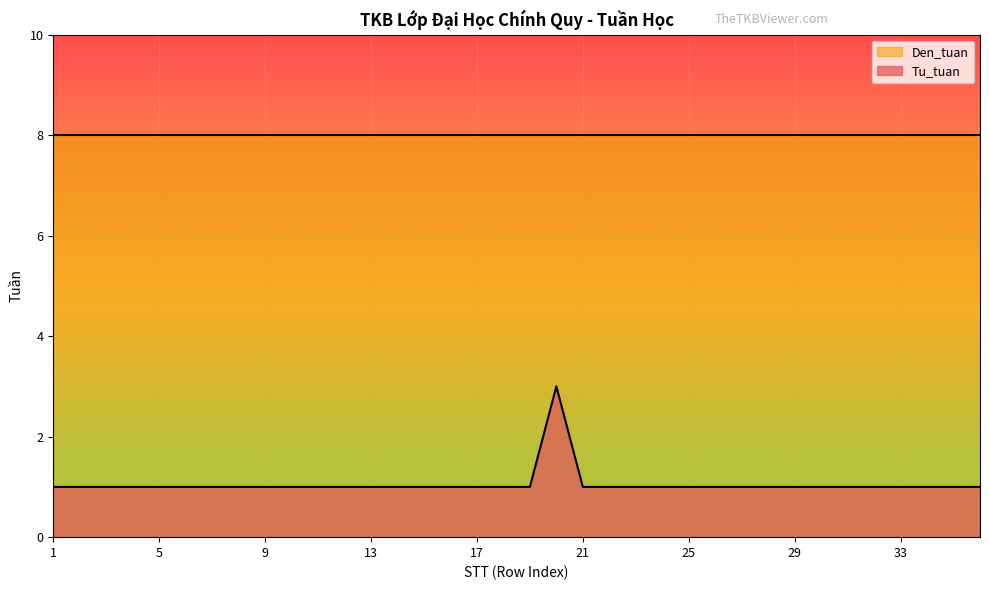

True or false: the data shows 1 at 31.

True